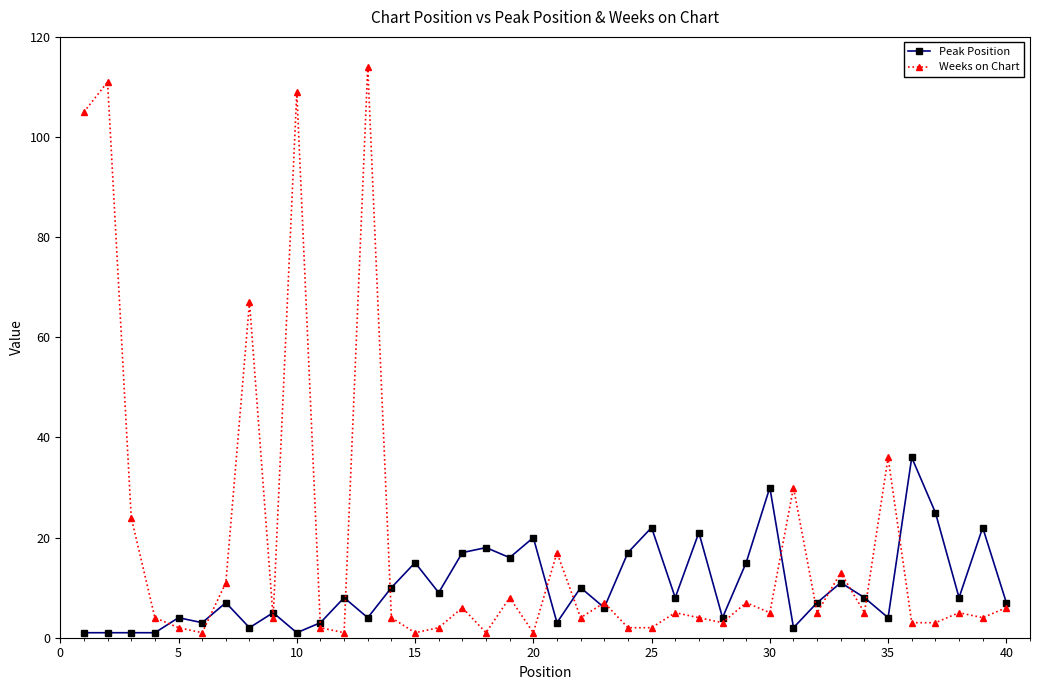

True or false: Peak Position has more than 2 interior local peaks.

True